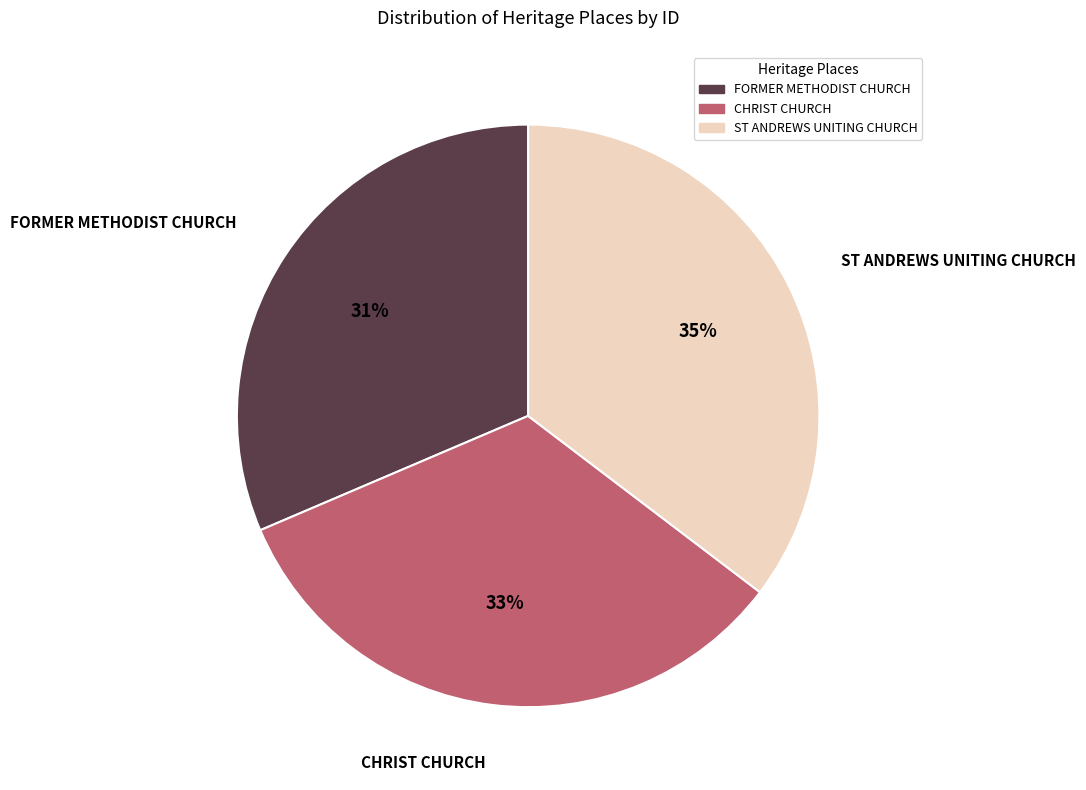

How many segments does this pie chart have?

3